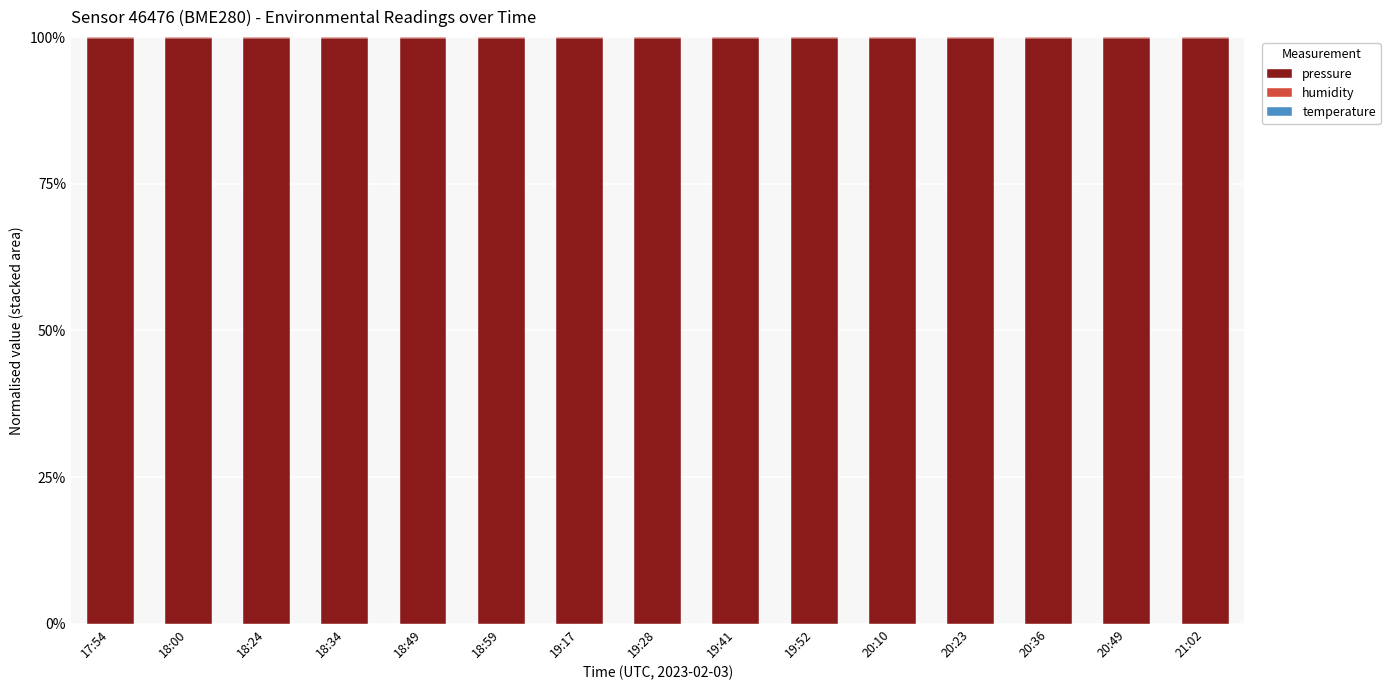

What is the maximum value for pressure?

99.9